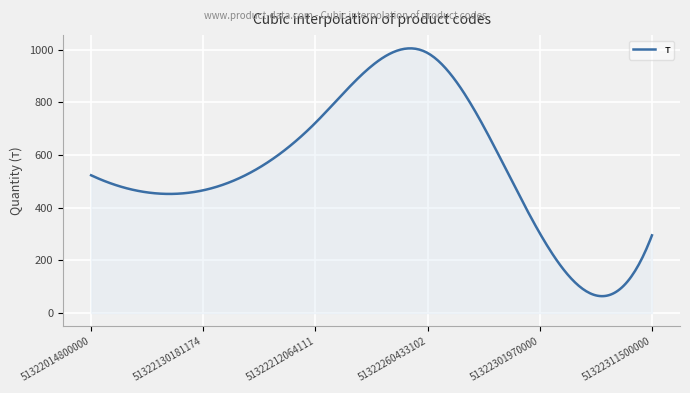

What is the difference between the maximum and minimum values?

940.4